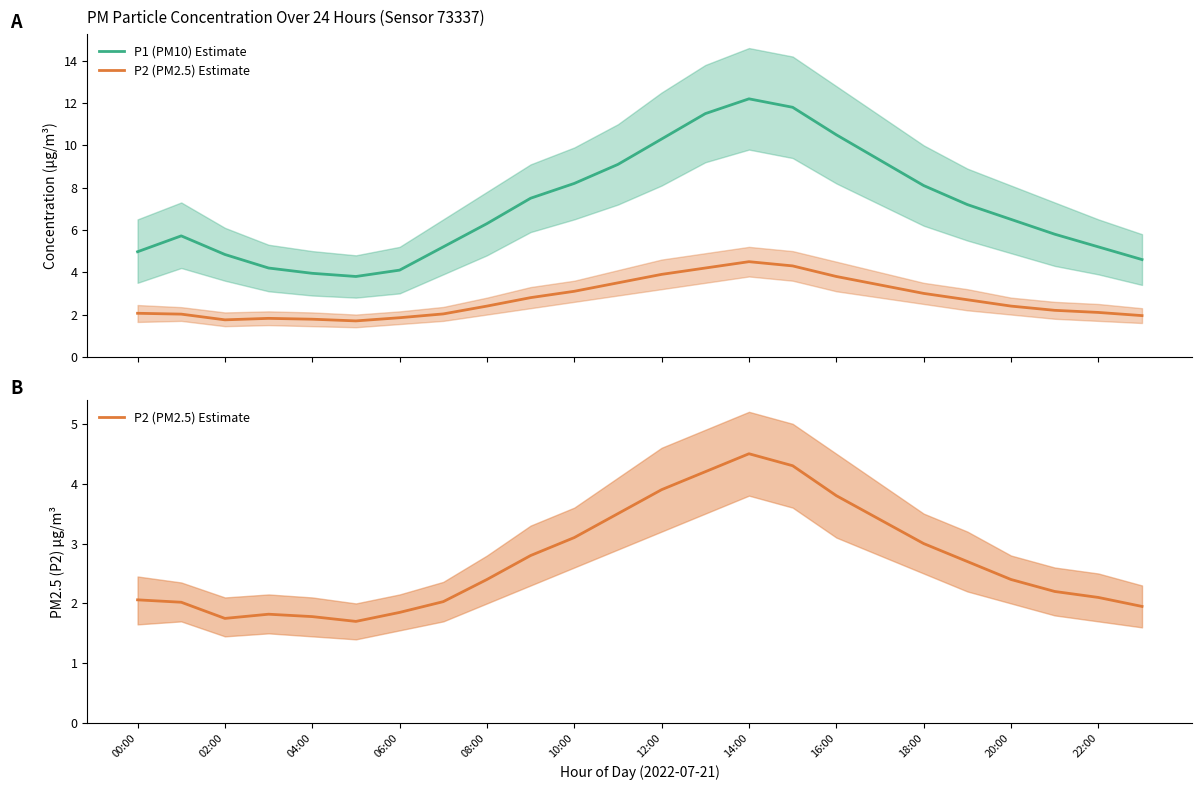

How many lines are shown in the chart?

2